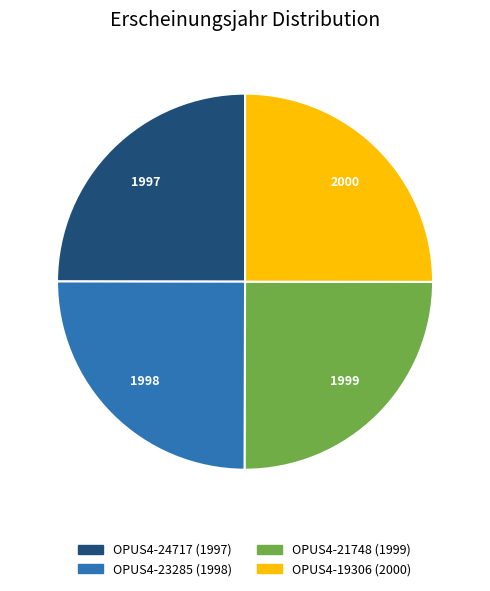

Is it true that OPUS4-23285 is 25% of the pie?

True